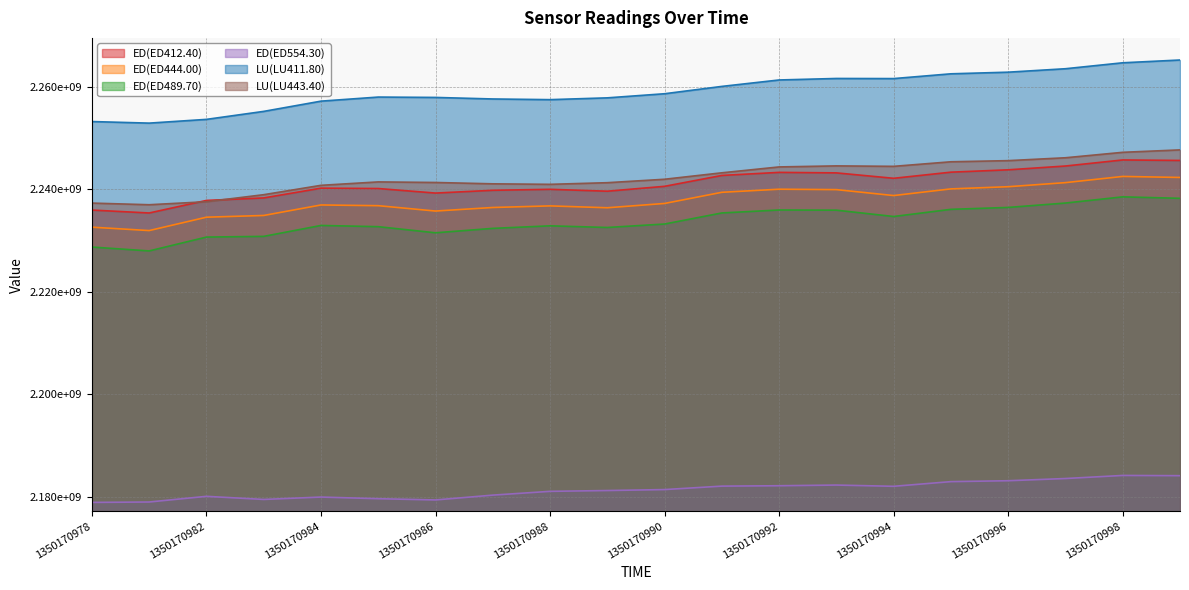

Reading left to right, list all the values displayed in this chart.

ED(ED412.40): 2235967862	2235397586	2237846281	2238333312	2240239835	2240168265	2239281910	2239824667	2240015360	2239646253	2240598262	2242723218	2243319232	2243220489	2242164297	2243361316	2243818313	2244561206	2245742665	2245644205
ED(ED444.00): 2232628425	2231965961	2234576155	2234912237	2236960996	2236821403	2235775789	2236468617	2236779593	2236416182	2237255990	2239432786	2240034614	2239953764	2238798765	2240096987	2240523538	2241318674	2242527140	2242327725
ED(ED489.70): 2228751350	2227995099	2230697261	2230834486	2232964480	2232725750	2231531803	2232394368	2232890432	2232569142	2233244032	2235403465	2235980909	2235945526	2234712256	2236108662	2236480429	2237336420	2238543250	2238258194
ED(ED554.30): 2178937974	2179015597	2180122212	2179514560	2179981549	2179660690	2179416768	2180358774	2181095360	2181253686	2181441590	2182113270	2182189046	2182321554	2182079643	2182990793	2183165897	2183596992	2184197714	2184150582
LU(LU411.80): 2253234294	2252928164	2253659026	2255217883	2257213842	2258011209	2257939410	2257638912	2257506880	2257857316	2258660416	2260091181	2261346048	2261638372	2261616621	2262547721	2262865956	2263538697	2264698112	2265239570
LU(LU443.40): 2237327213	2237005878	2237594944	2238966710	2240792740	2241460452	2241347026	2241086171	2240985929	2241306422	2241977106	2243236233	2244381796	2244584393	2244496027	2245387254	2245608466	2246170294	2247233362	2247704658